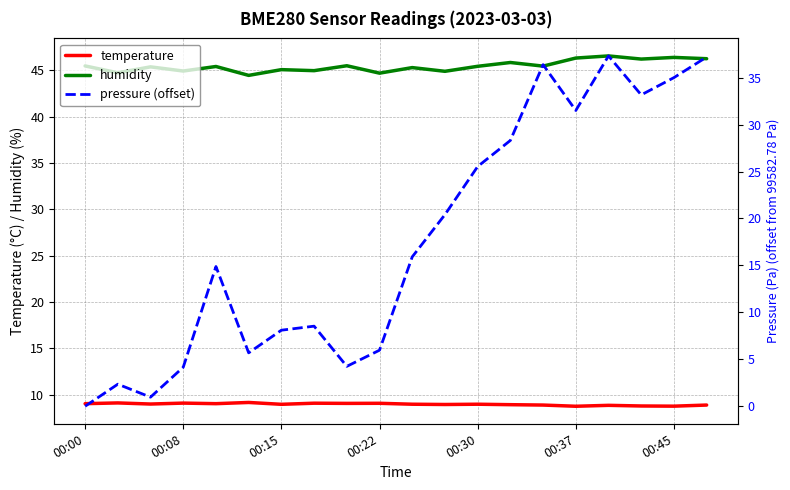

Does the chart display data point markers on the line(s)?

No